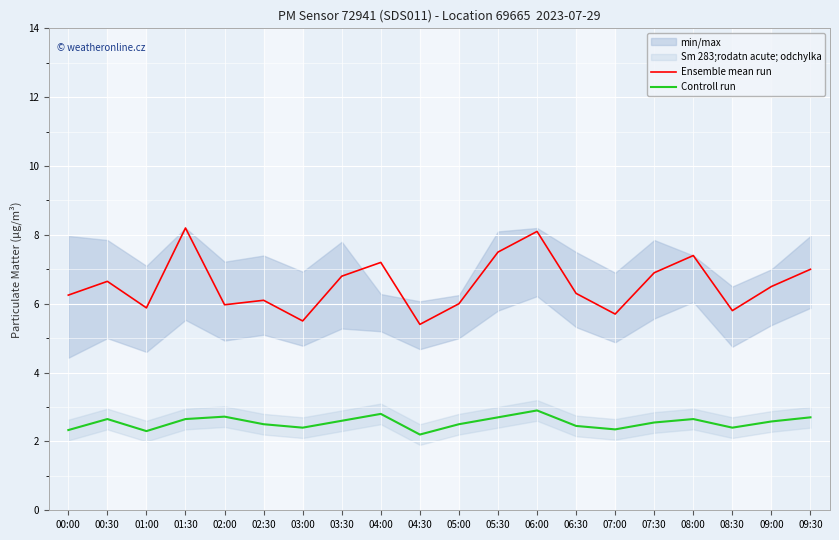

What is the value of the Ensemble mean run point at the 3rd from the left?

5.9